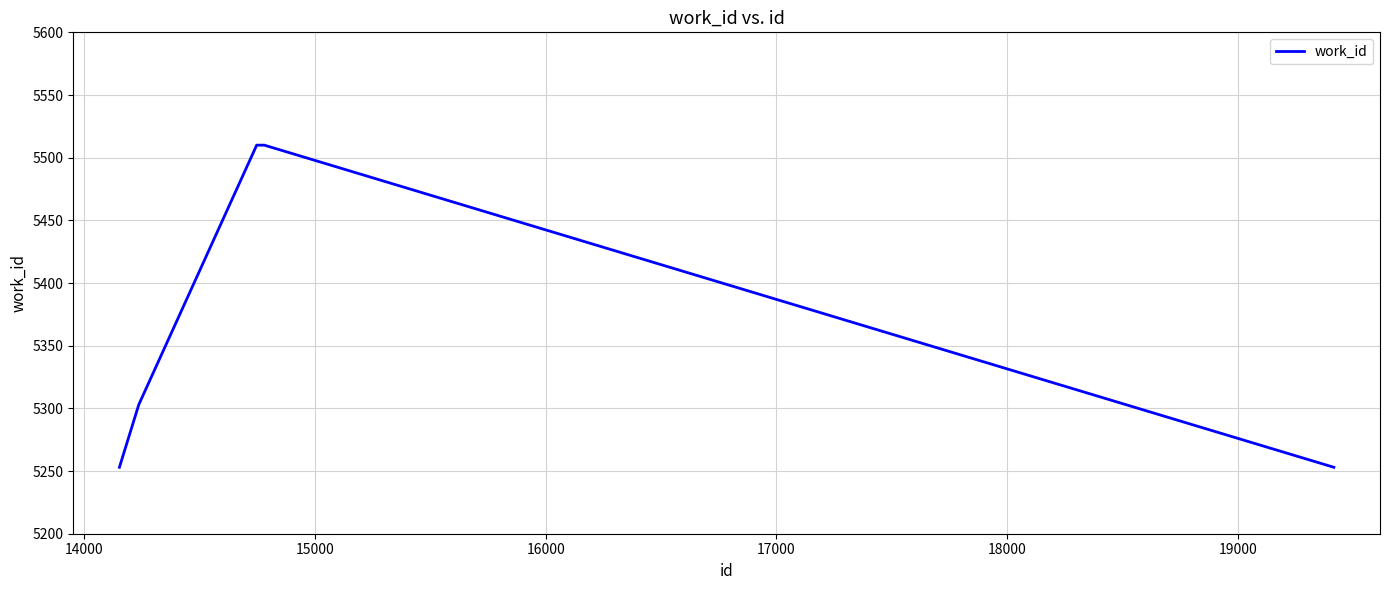

How many values are below 5303?

2